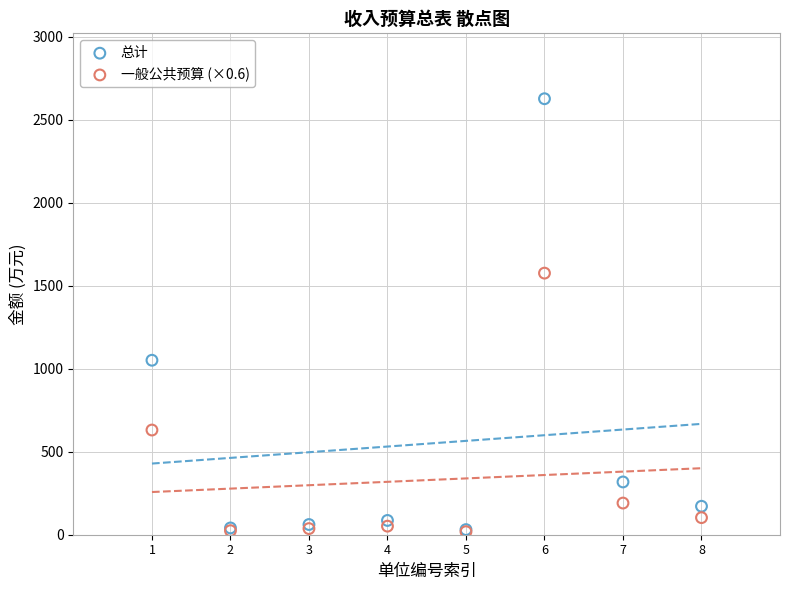

In the 总计 series, what Y value is closest to 1328?

1050.6